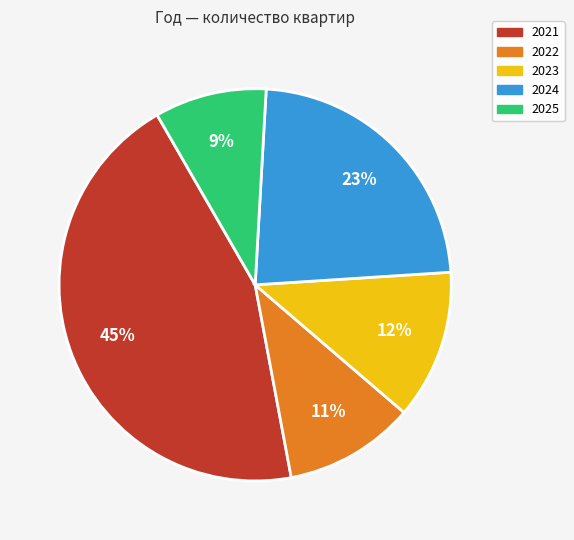

To the nearest percent, what percentage of the pie is 2021?

45%